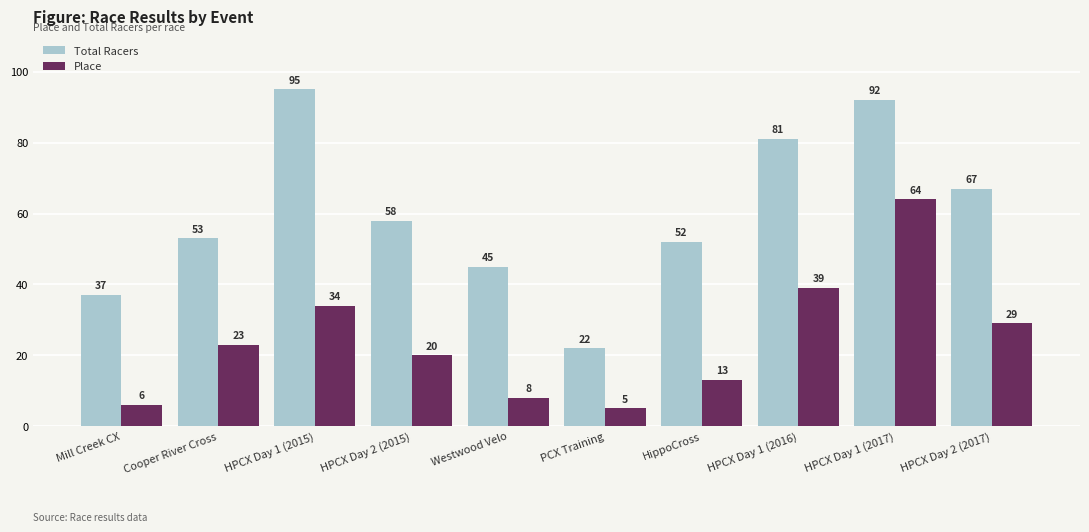

True or false: Place has a value of 23 at Cooper River Cross.

True